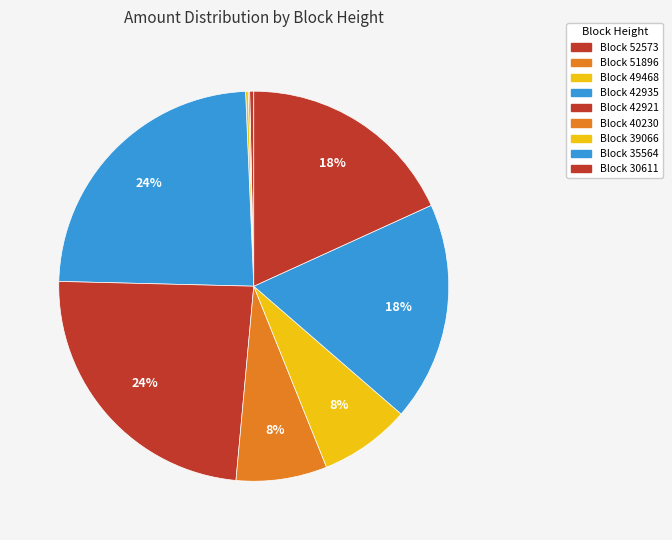

Rank the categories by value from lowest to highest.

51896, 49468, 52573, 40230, 39066, 35564, 30611, 42935, 42921